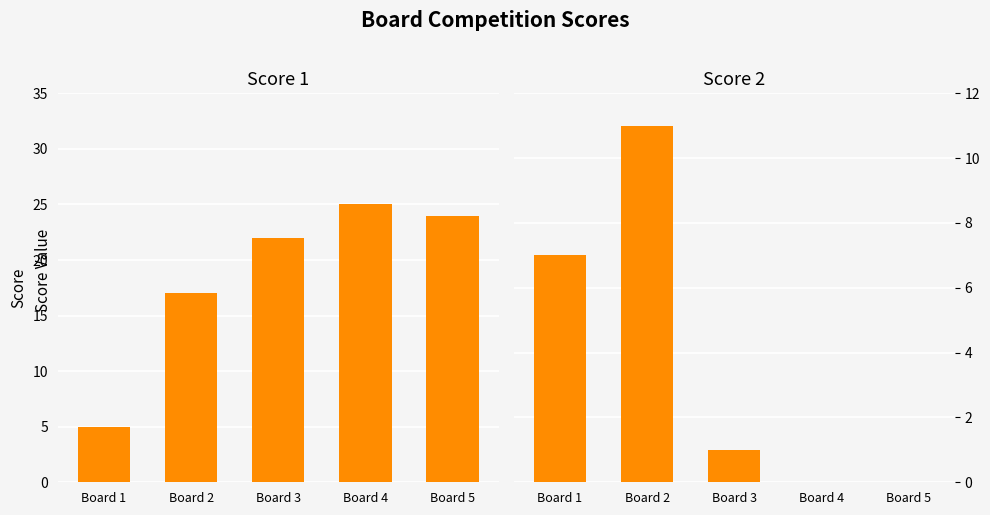

Is it true that Score 2 equals 11 at Board 2?

True